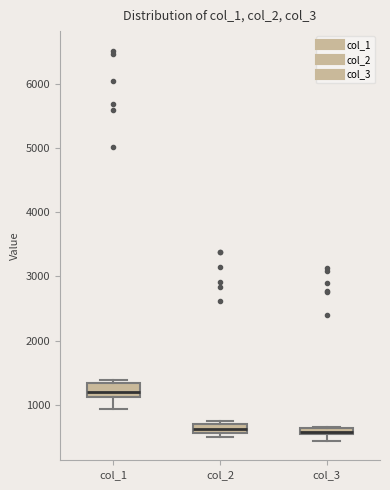

Which box has the highest median line?

col_1